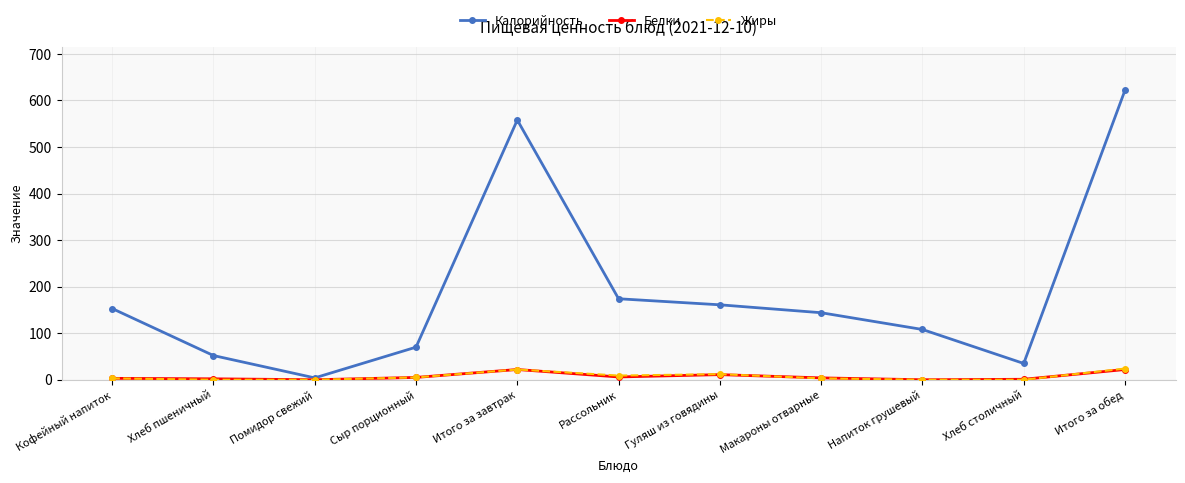

How many categories are shown in the chart?

11